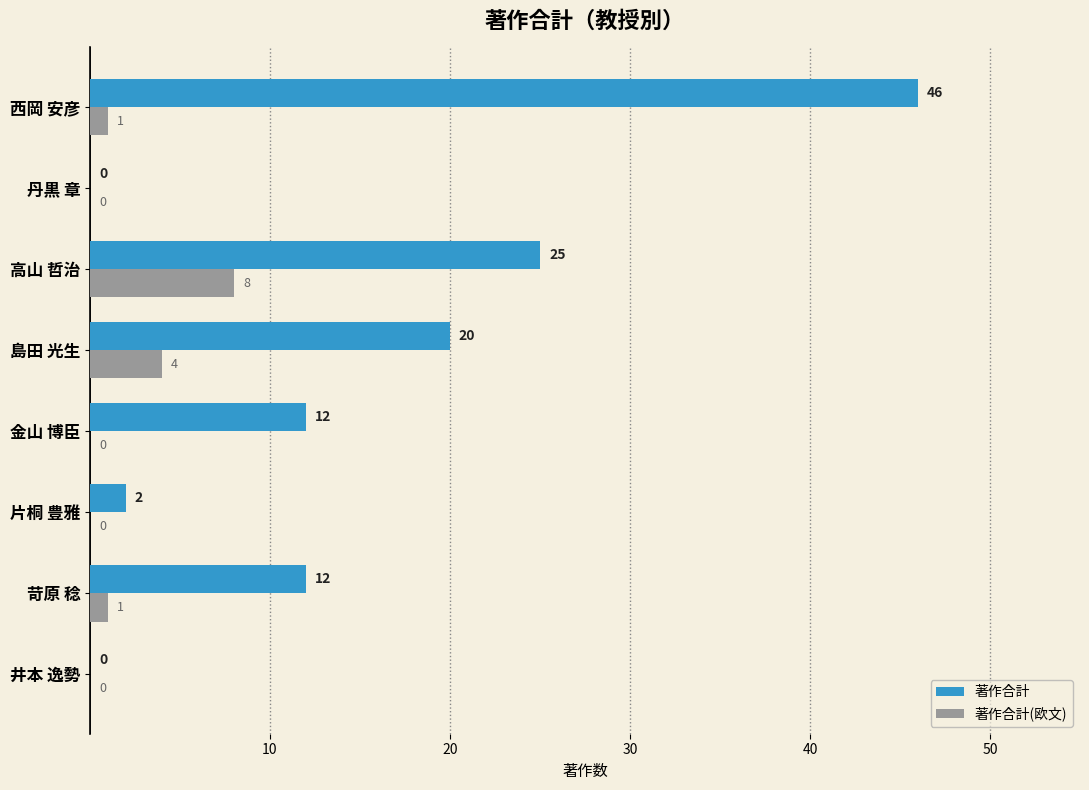

How many values in 著作合計 are above zero?

6